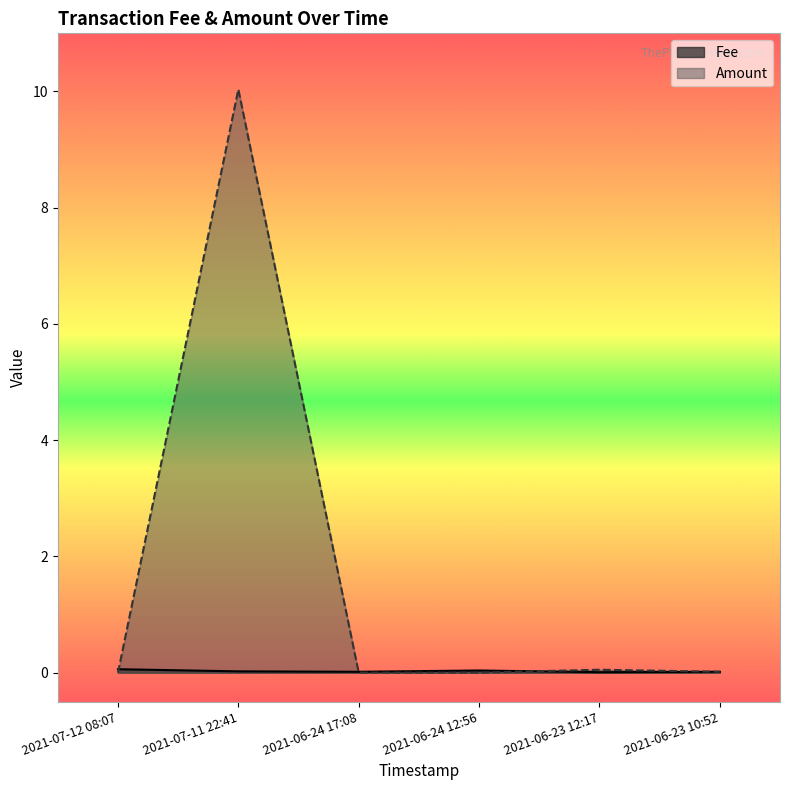

Reading left to right, list all the values displayed in this chart.

Fee: 2021-07-12 08:07=0.1	2021-07-11 22:41=0.0	2021-06-24 17:08=0.0	2021-06-24 12:56=0.0	2021-06-23 12:17=0.0	2021-06-23 10:52=0.0
Amount: 2021-07-12 08:07=0.0	2021-07-11 22:41=10.0	2021-06-24 17:08=0.0	2021-06-24 12:56=0.0	2021-06-23 12:17=0.1	2021-06-23 10:52=0.0